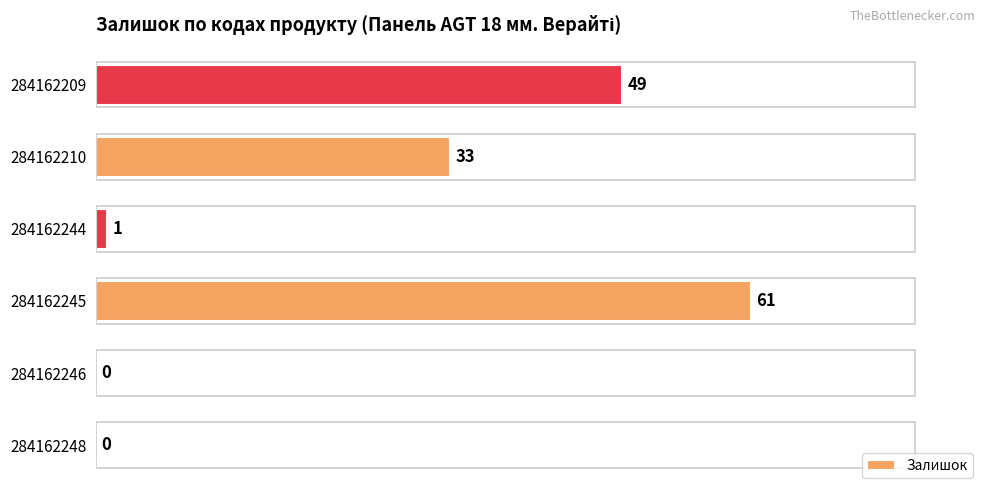

How many values are above zero?

4